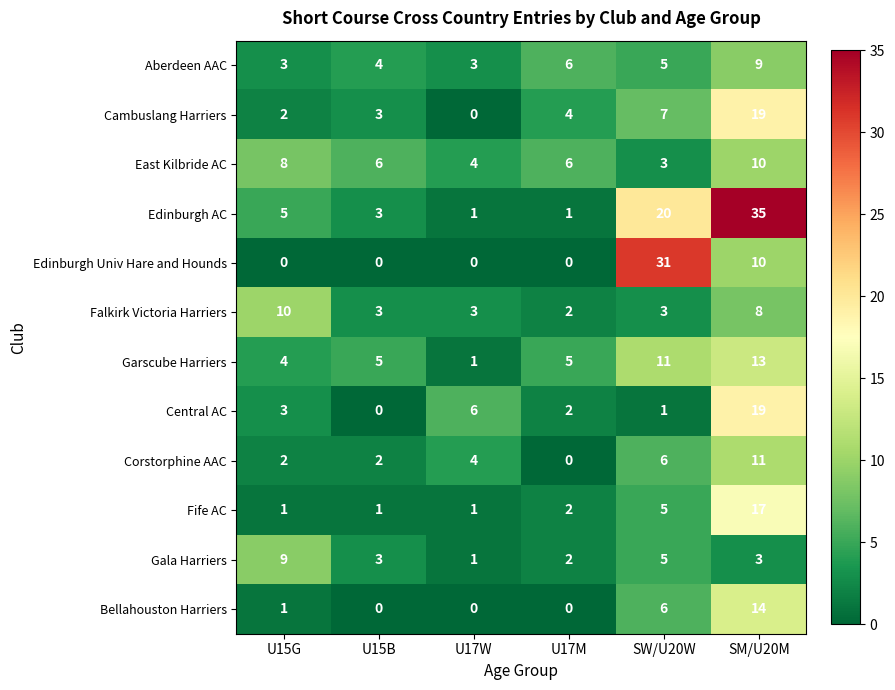

What is the difference between the maximum and minimum values in the Edinburgh AC series?

34